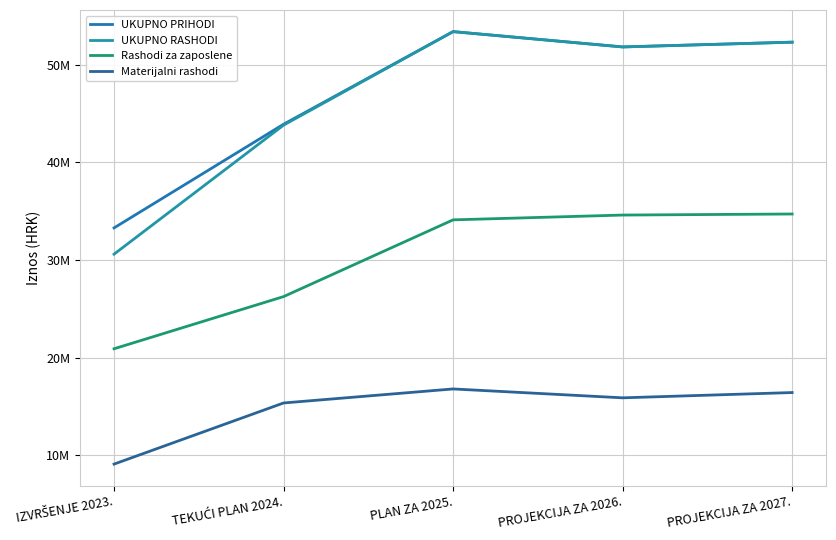

Reading right to left, what are all the values shown in this chart?

UKUPNO PRIHODI: PROJEKCIJA ZA 2027.=52303189.0	PROJEKCIJA ZA 2026.=51814810.0	PLAN ZA 2025.=53382909.0	TEKUĆI PLAN 2024.=43899623.0	IZVRŠENJE 2023.=33284425.8
UKUPNO RASHODI: PROJEKCIJA ZA 2027.=52303189.0	PROJEKCIJA ZA 2026.=51814810.0	PLAN ZA 2025.=53382909.0	TEKUĆI PLAN 2024.=43806725.0	IZVRŠENJE 2023.=30594926.0
Rashodi za zaposlene: PROJEKCIJA ZA 2027.=34706922.0	PROJEKCIJA ZA 2026.=34598980.0	PLAN ZA 2025.=34107280.0	TEKUĆI PLAN 2024.=26249157.0	IZVRŠENJE 2023.=20906941.0
Materijalni rashodi: PROJEKCIJA ZA 2027.=16422880.0	PROJEKCIJA ZA 2026.=15882443.0	PLAN ZA 2025.=16792242.0	TEKUĆI PLAN 2024.=15356146.0	IZVRŠENJE 2023.=9095777.0